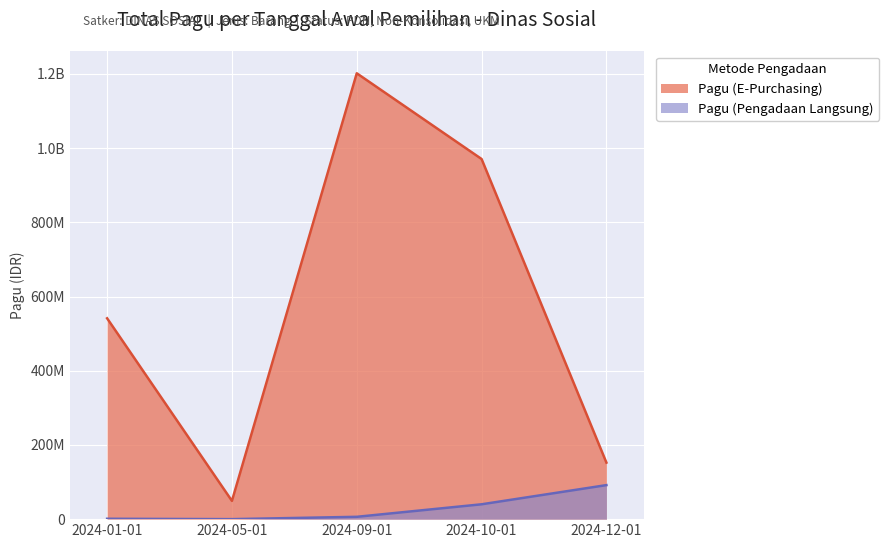

True or false: Pagu (E-Purchasing) and Pagu (Pengadaan Langsung) intersect in this chart.

False